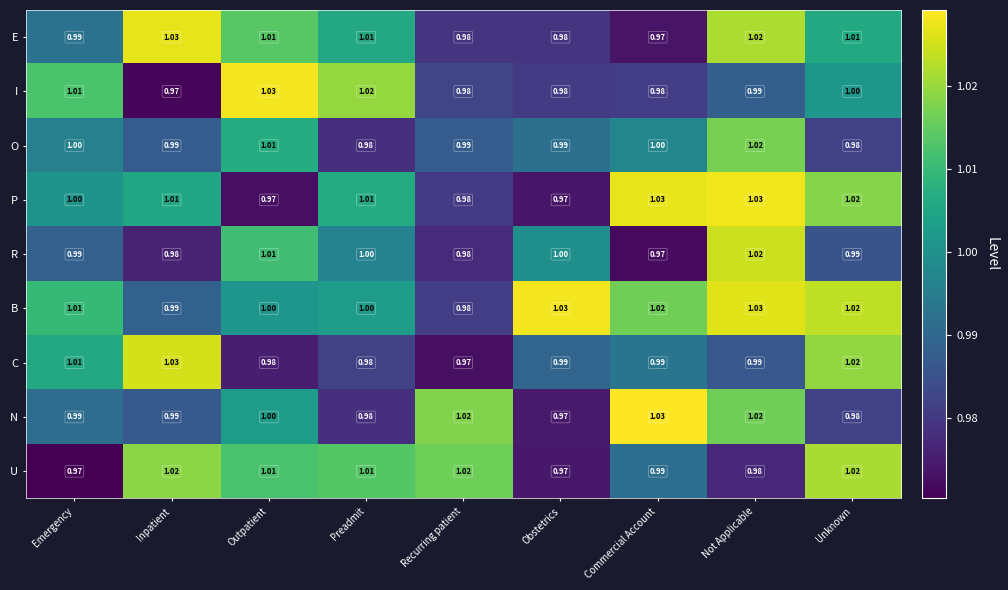

At which label does E reach its peak?

Inpatient